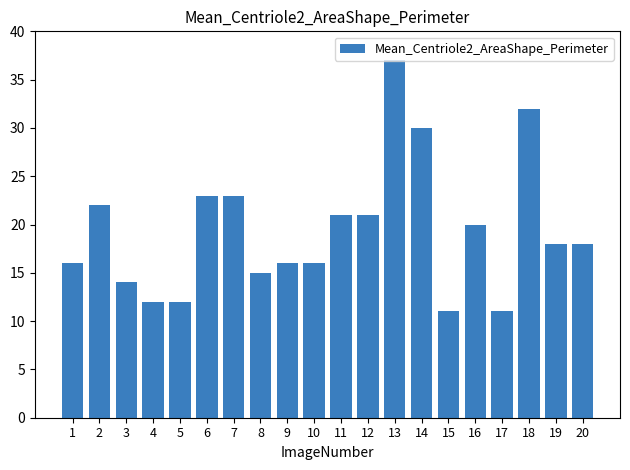

Are the bars grouped side by side (vs. stacked)?

No